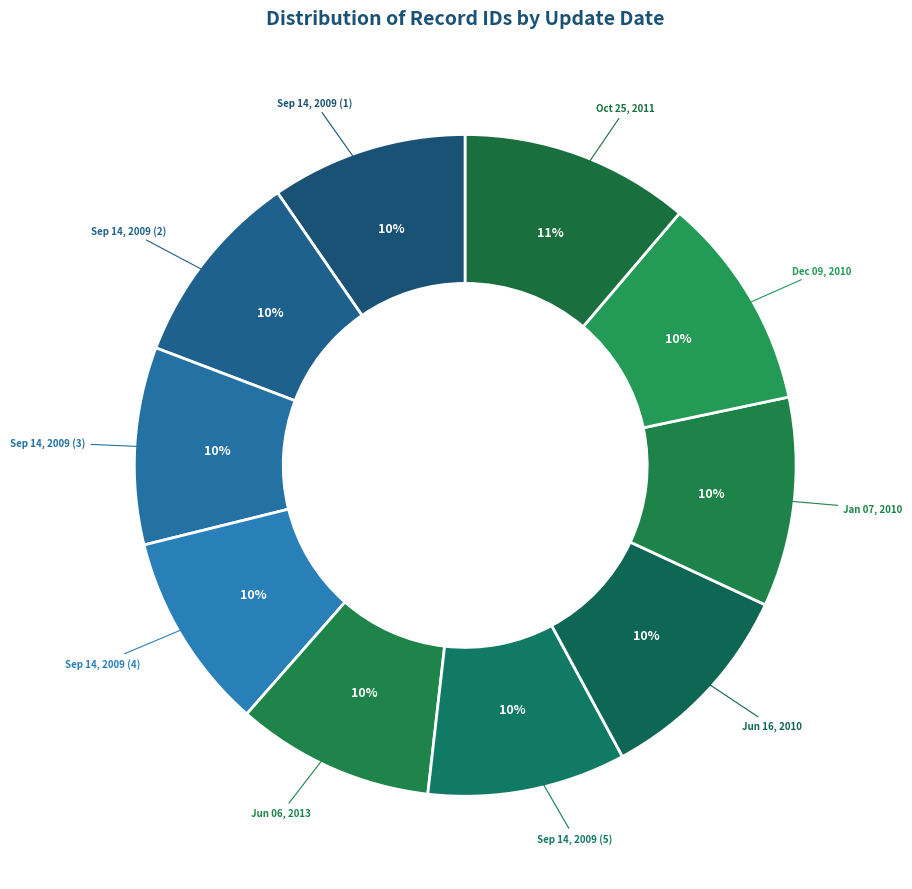

Between Oct 25, 2011 and Sep 14, 2009 (1), which is larger?

Oct 25, 2011